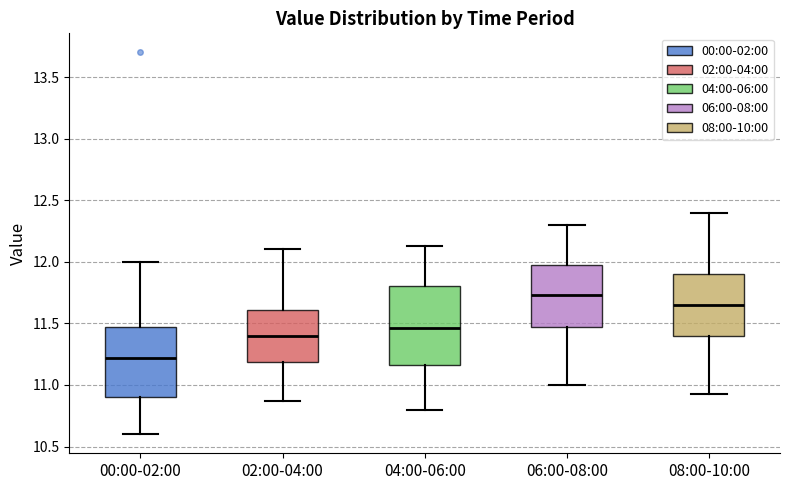

Reading left to right, read every box against the y-axis: the position of its median line, the range the box covers, and the ends of its whiskers. The values are not printed on the chart, so give them approximately, as read against the axis.

00:00-02:00: median 11.20, box 10.90 to 11.45, whiskers 10.60 to 12.00
02:00-04:00: median 11.40, box 11.20 to 11.60, whiskers 10.85 to 12.10
04:00-06:00: median 11.45, box 11.15 to 11.80, whiskers 10.80 to 12.15
06:00-08:00: median 11.75, box 11.45 to 12.00, whiskers 11.00 to 12.30
08:00-10:00: median 11.65, box 11.40 to 11.90, whiskers 10.95 to 12.40